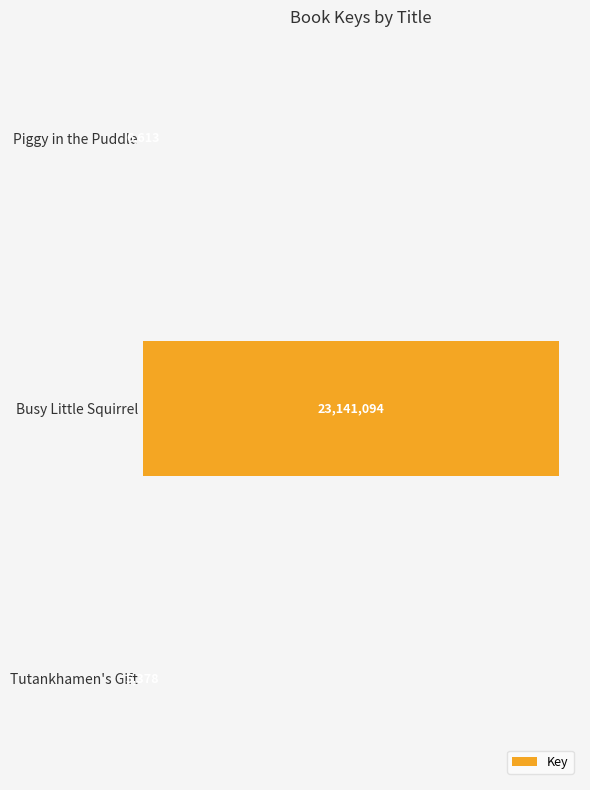

Are the bars horizontal?

Yes